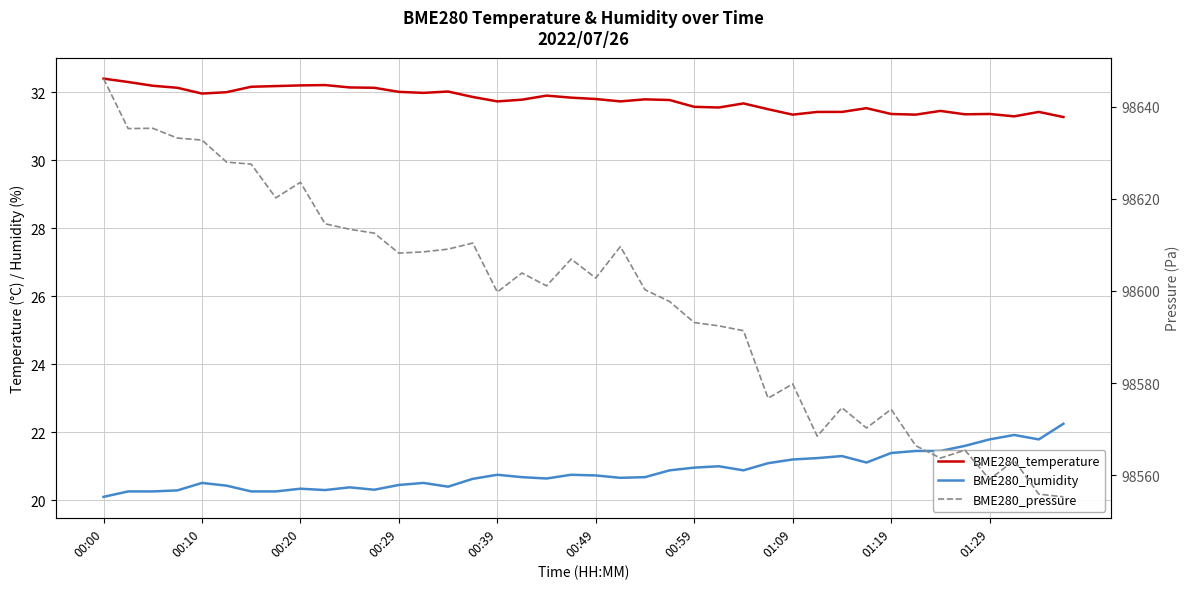

What is the maximum value shown in the chart?

98646.1